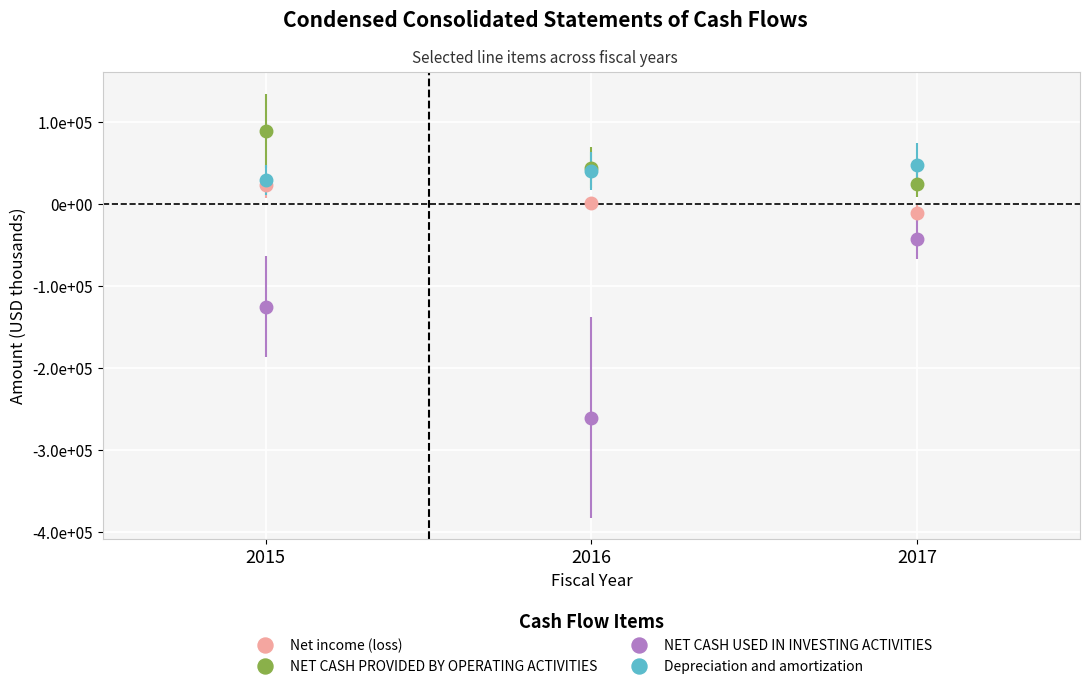

List the labels in order of Net income (loss) value, smallest first.

2017, 2016, 2015